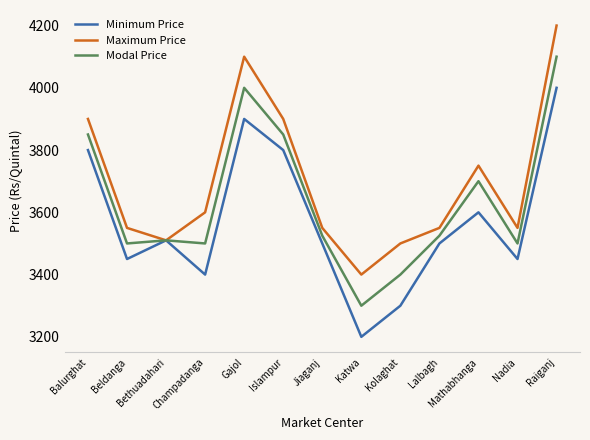

Is it true that Modal Price equals 3850 at Balurghat?

True